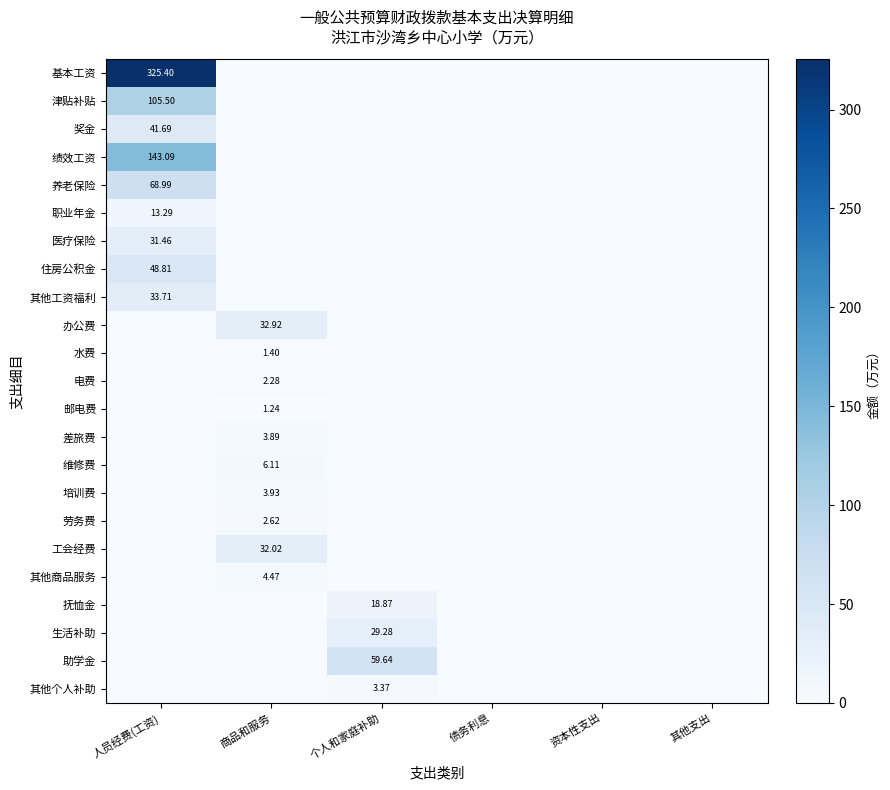

List the series in order of their peak value, highest first.

基本工资, 绩效工资, 津贴补贴, 养老保险, 助学金, 住房公积金, 奖金, 其他工资福利, 办公费, 工会经费, 医疗保险, 生活补助, 抚恤金, 职业年金, 维修费, 其他商品服务, 培训费, 差旅费, 其他个人补助, 劳务费, 电费, 水费, 邮电费